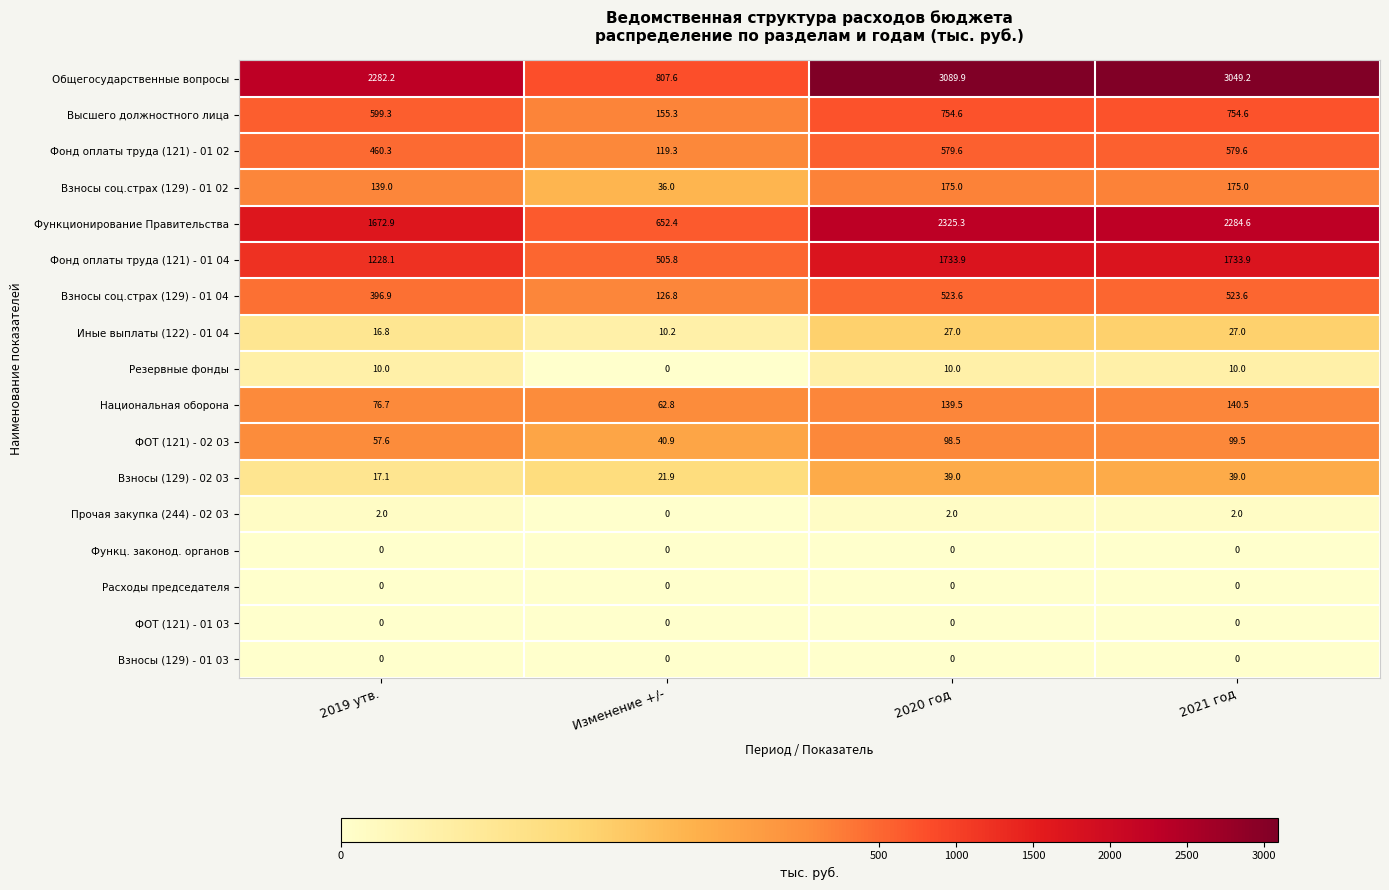

True or false: Общегосударственные вопросы has a value of 3049.2 at 2021 год.

True